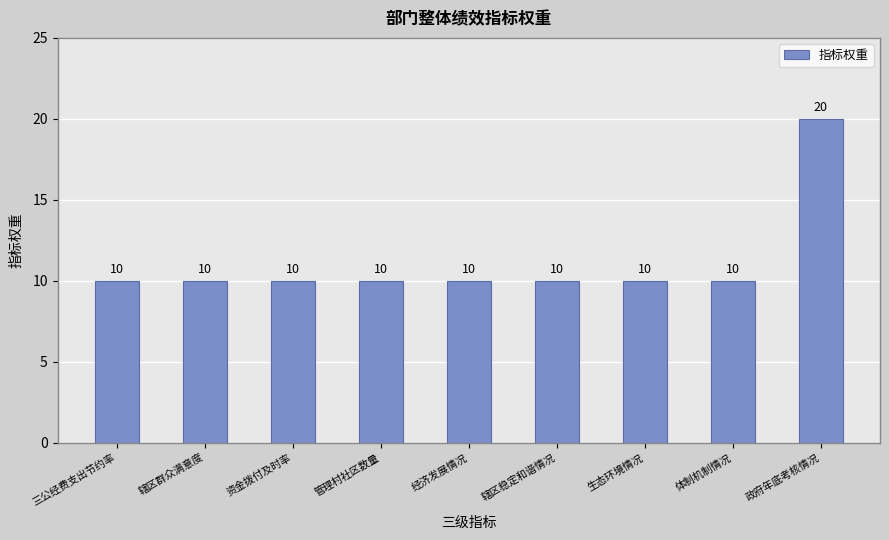

What is the label of the 3rd bar from the right?

生态环境情况